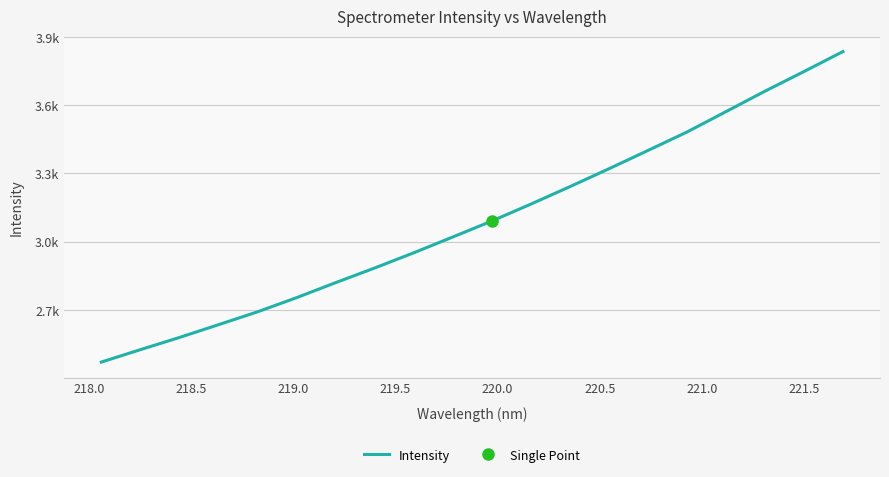

What is the difference between the maximum and minimum values?

1363.6